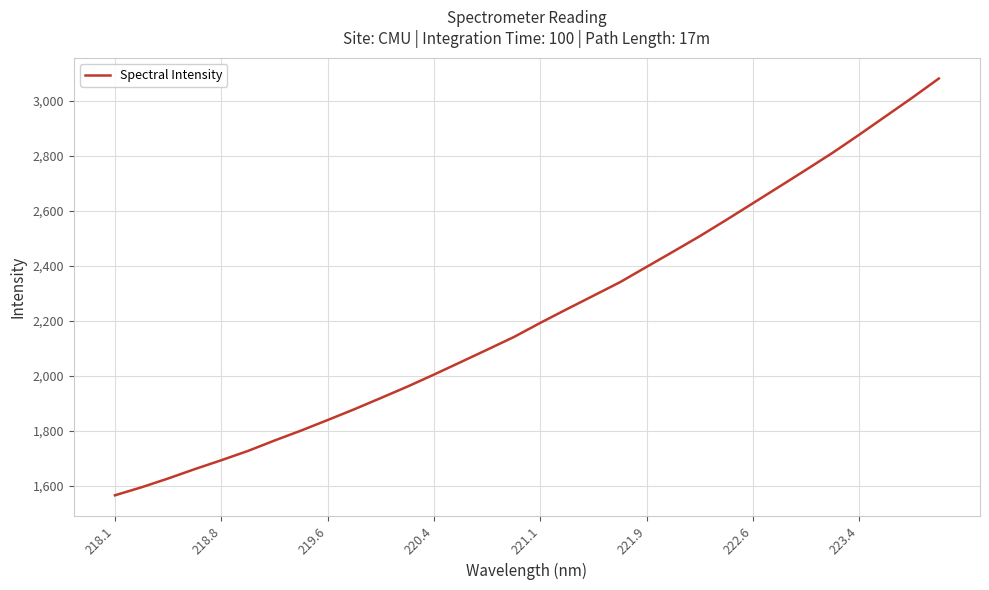

What is the difference between the maximum and minimum values?

1514.8